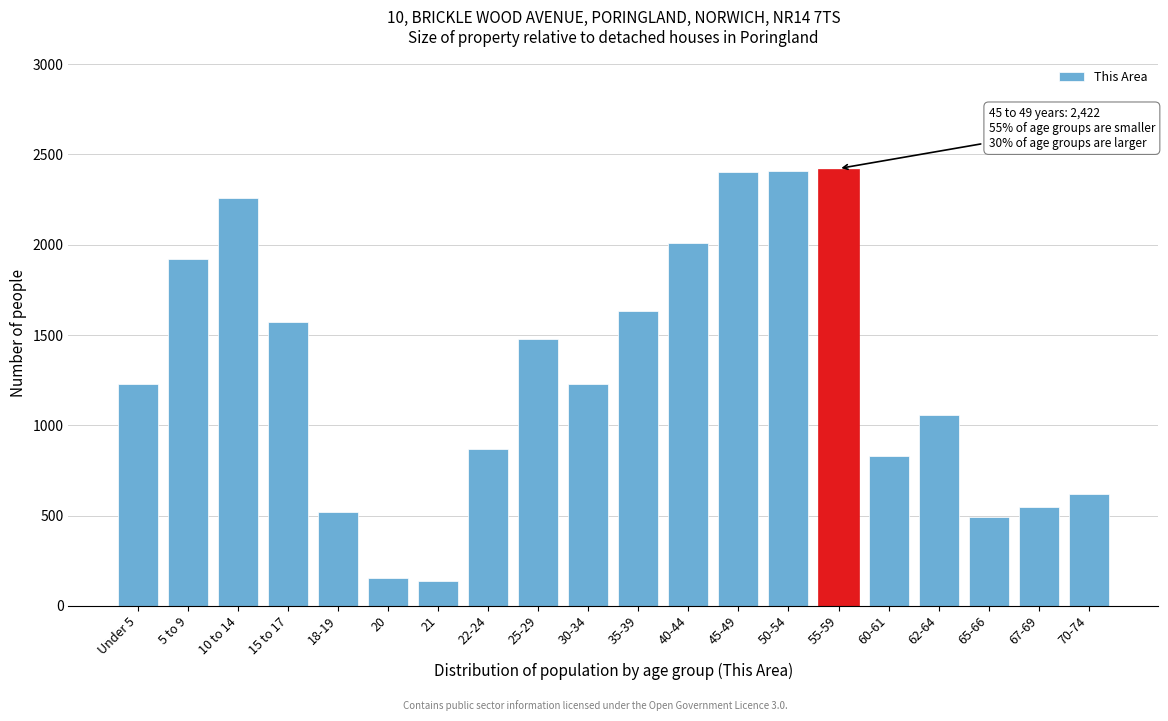

What is the maximum value shown in the chart?

2422